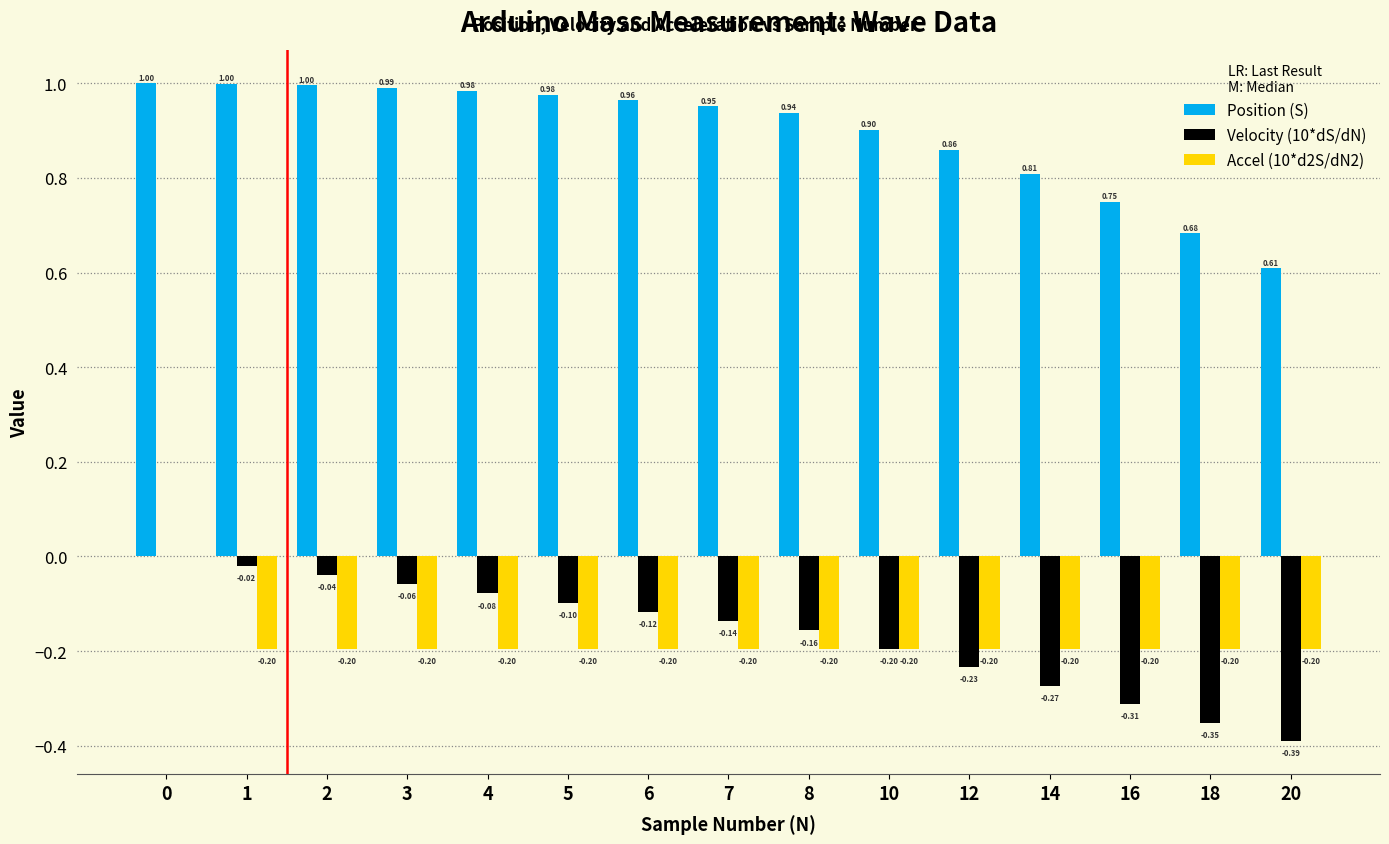

Which series changed the most between 7 and 14?

Position (S)